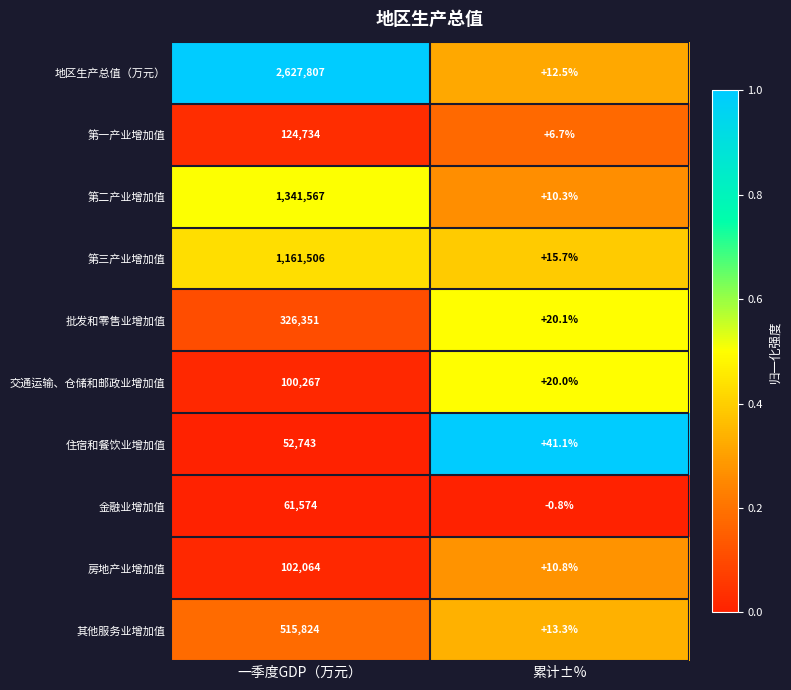

List the series in order of their peak value, lowest first.

住宿和餐饮业增加值, 金融业增加值, 交通运输、仓储和邮政业增加值, 房地产业增加值, 第一产业增加值, 批发和零售业增加值, 其他服务业增加值, 第三产业增加值, 第二产业增加值, 地区生产总值（万元）